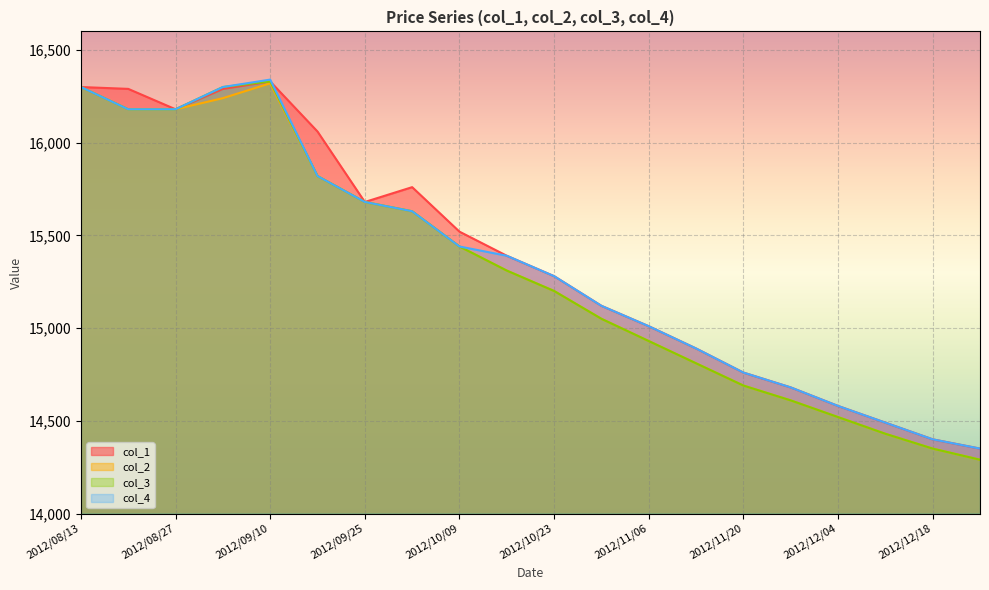

What is the difference between the second highest and minimum values in the col_3 series?

2010